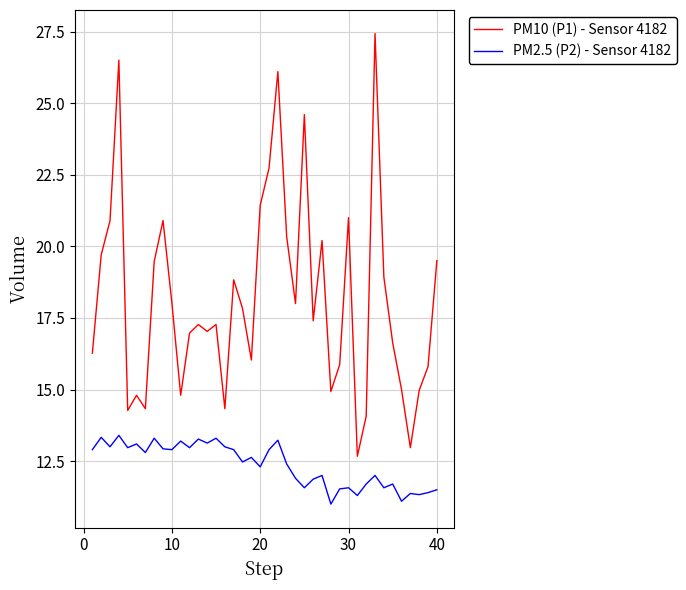

Which series has the largest total across all categories?

PM10 (P1) - Sensor 4182